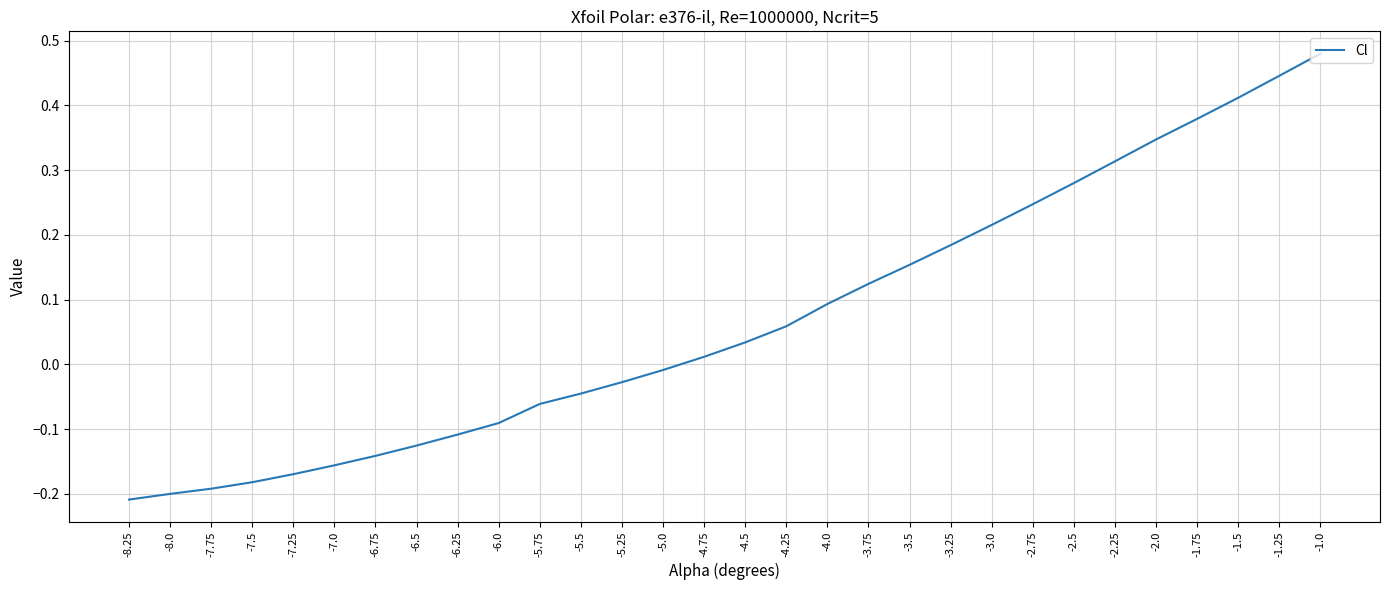

What is the difference between the maximum and minimum values?

0.7